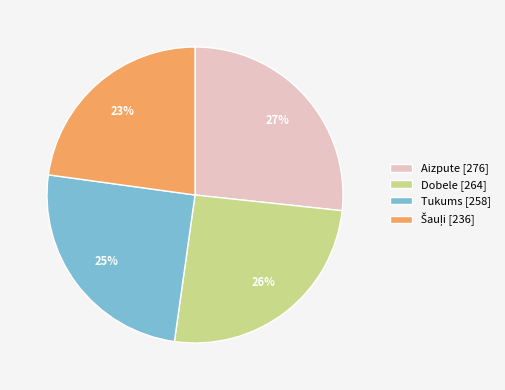

Is Dobele the majority of the pie?

No